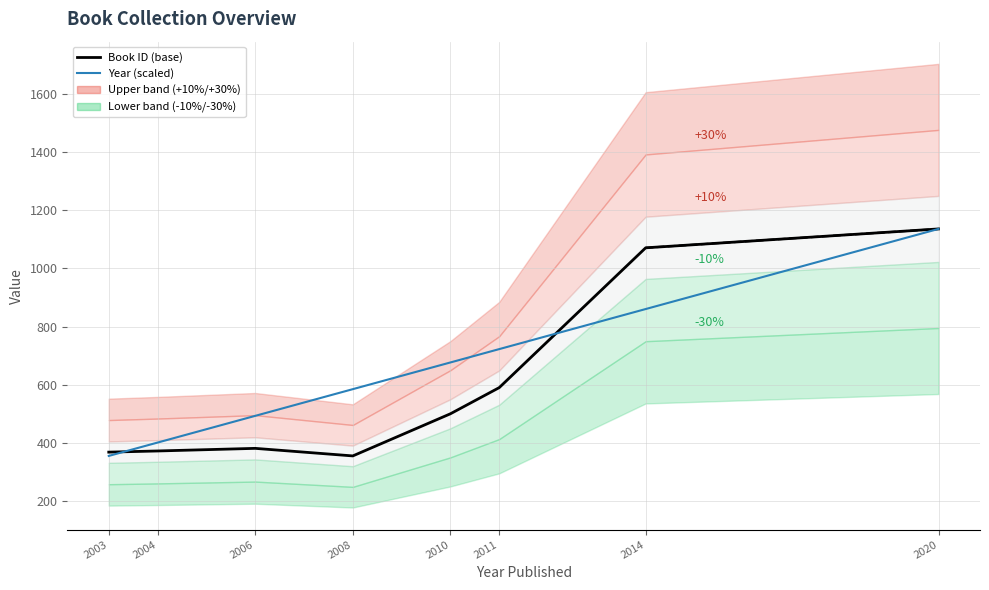

After their last crossing, which series has the higher values: Book ID (base) or Year (scaled)?

Book ID (base)